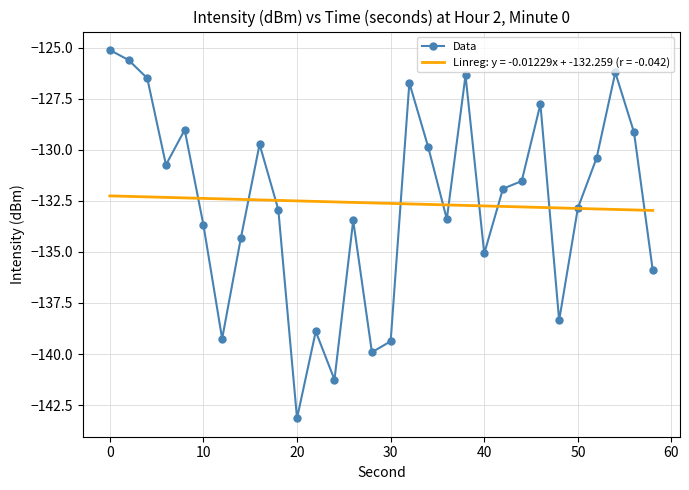

What is the minimum value shown in the chart?

-143.1